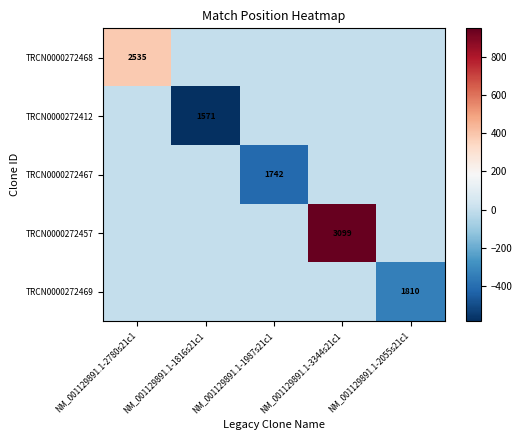

At which label does TRCN0000272412 reach its peak?

NM_001129891.1-2780s21c1